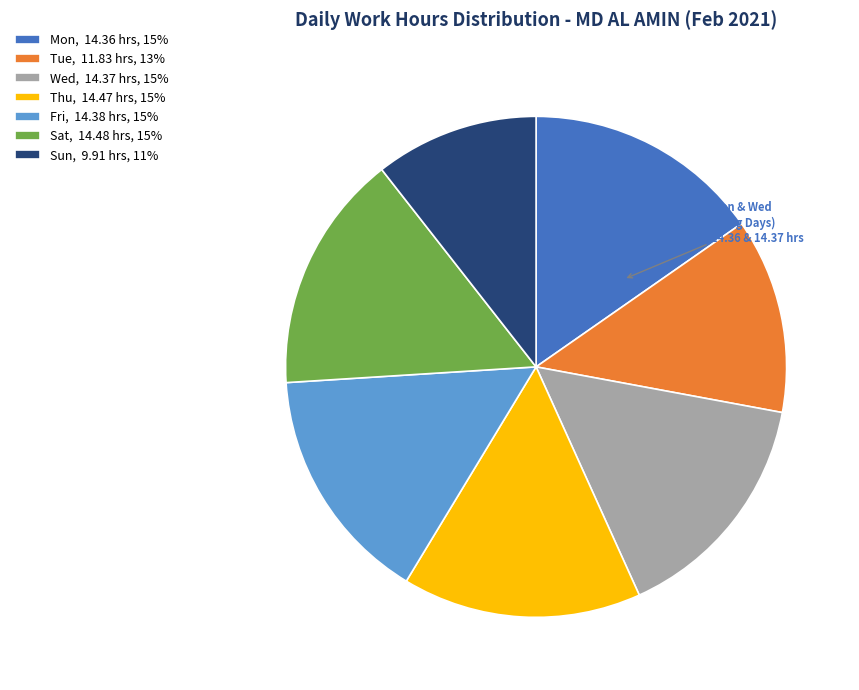

Is Tue, 11.83 hrs, 13% the majority of the pie?

No